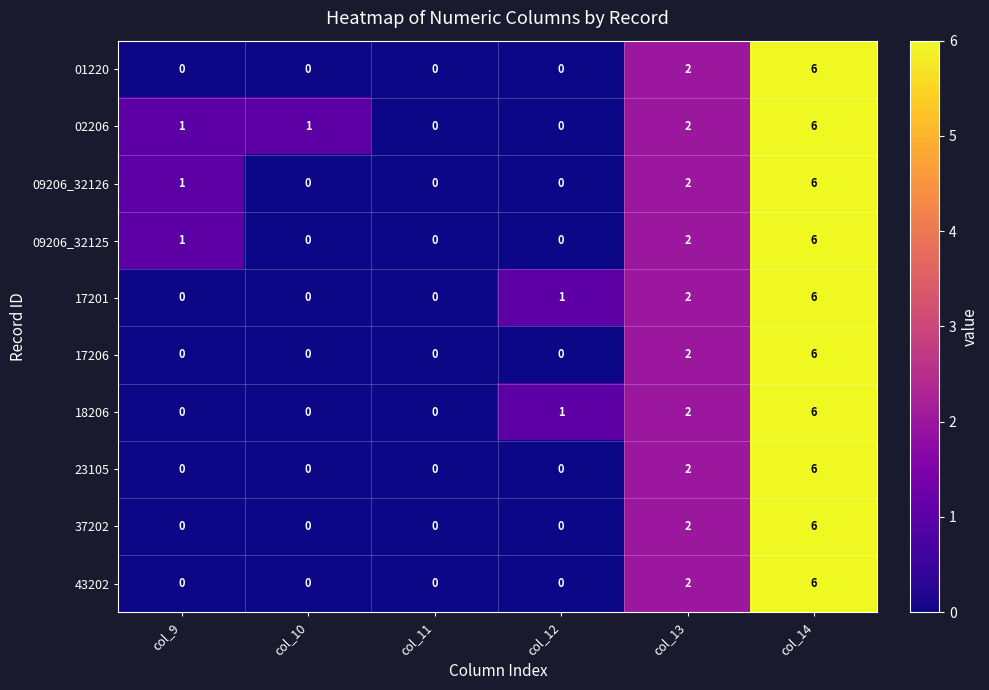

What is the greatest value displayed?

6